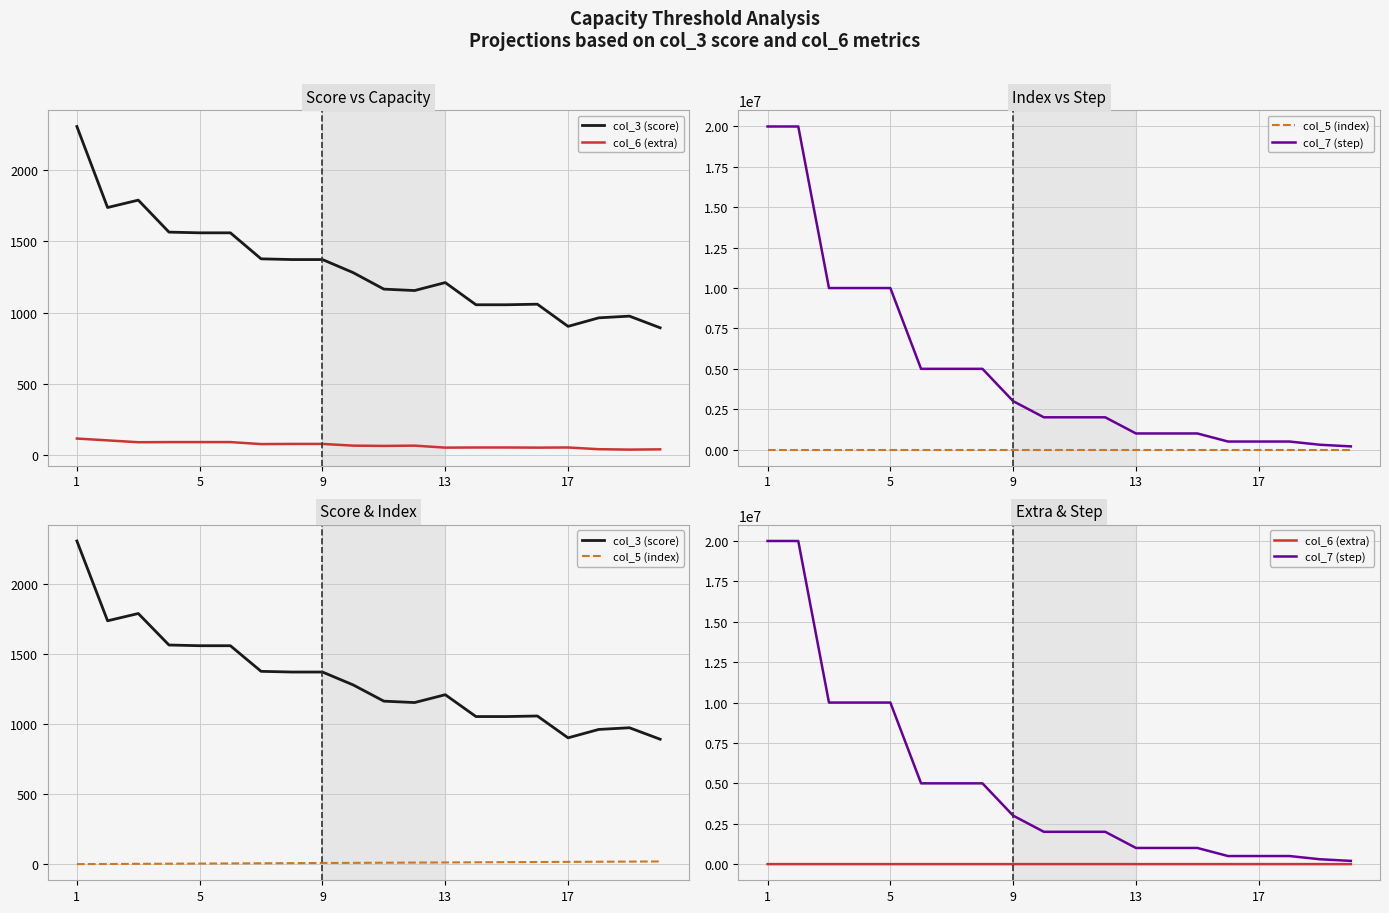

What is the value of the col_3 (score) point at the 19th from the left?

975